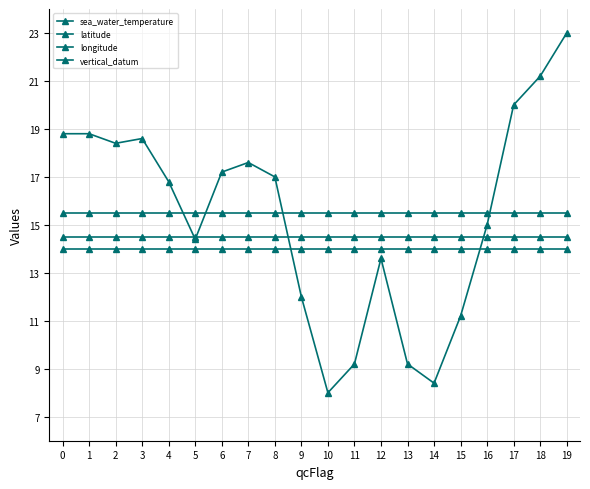

The value of longitude at 18 is 20.3. True or false?

False